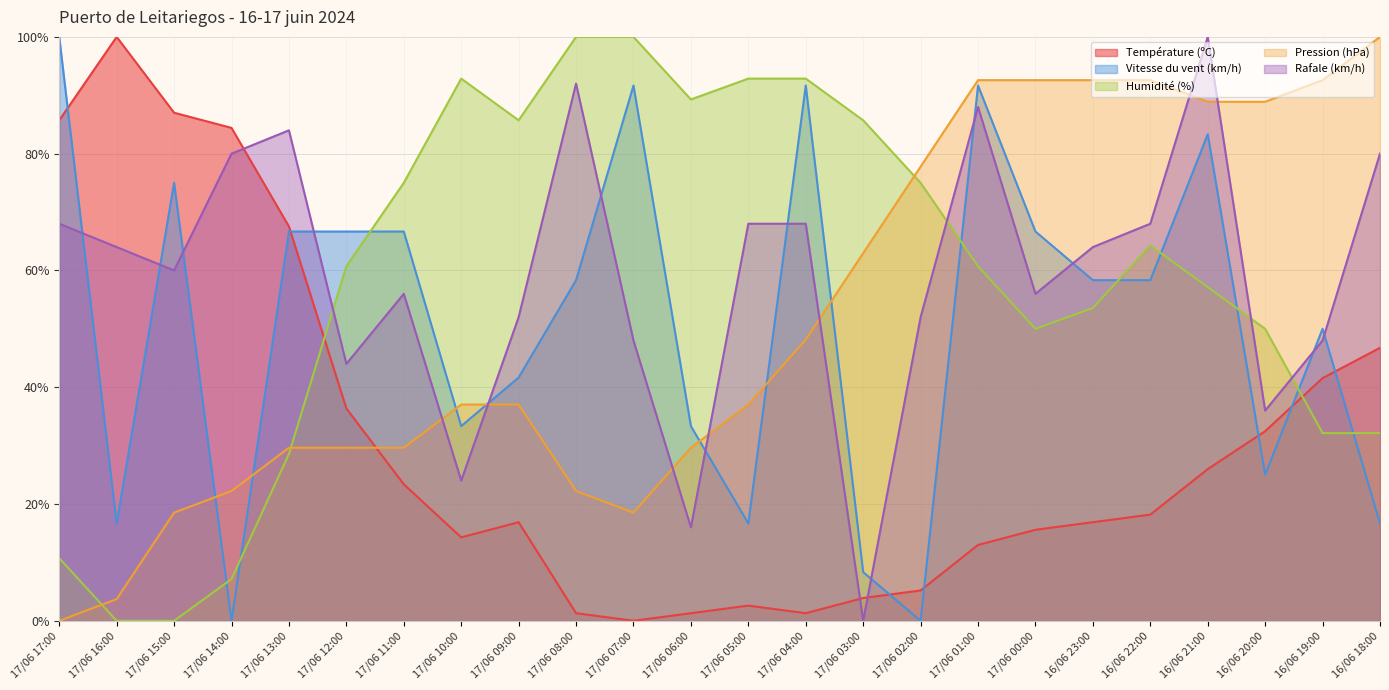

How many values in the Humidité (%) series are below 60?

11